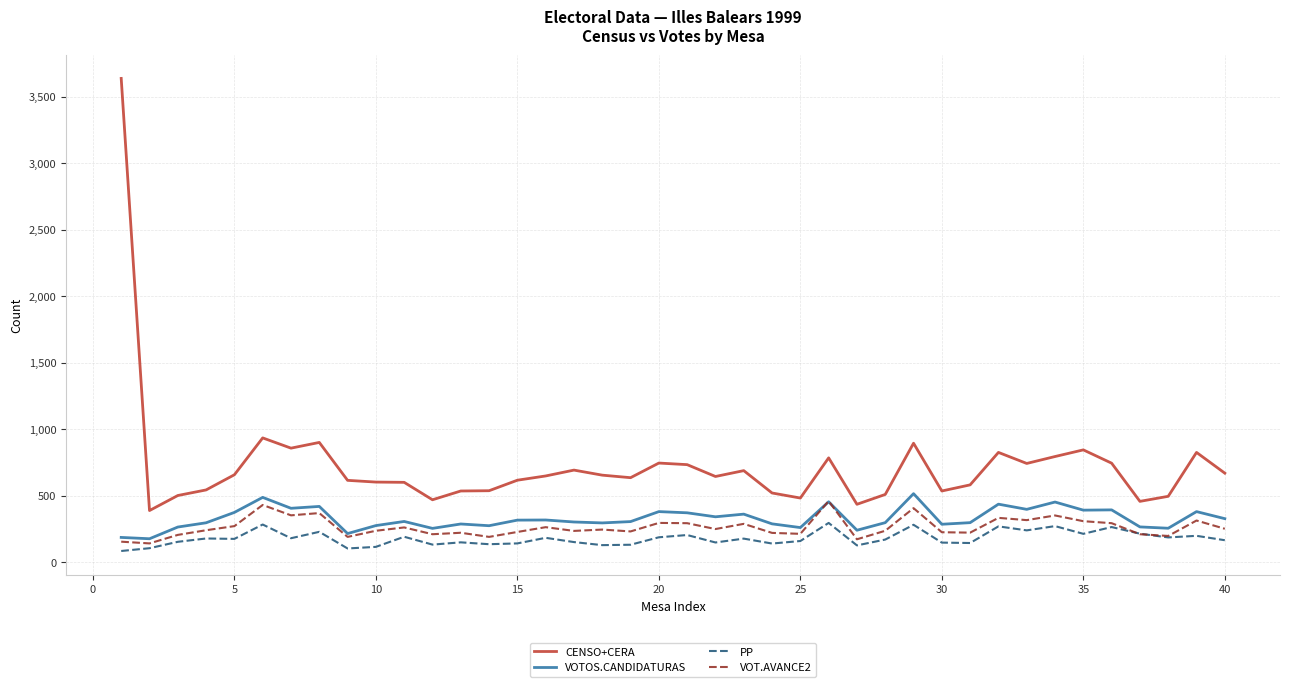

What is the minimum value shown in the chart?

85